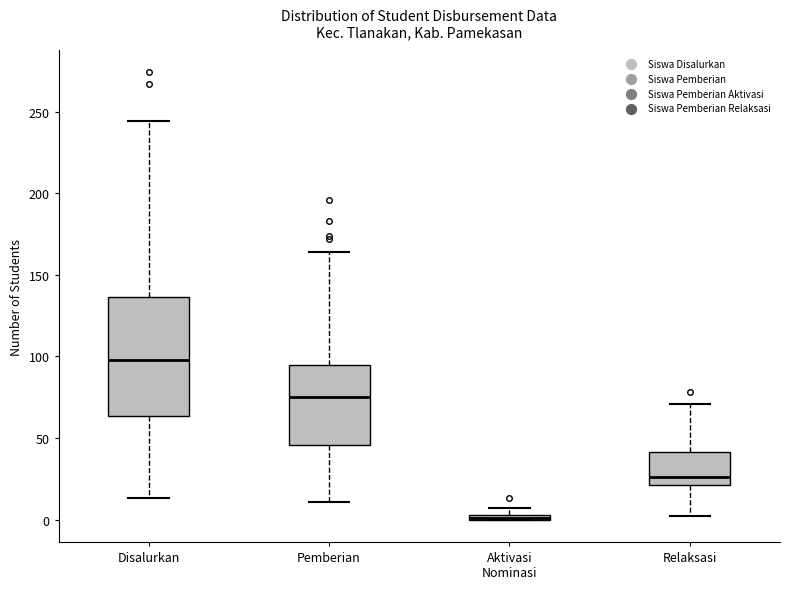

Where does the median line of the box for Relaksasi sit on the y-axis? The values are not printed on the chart, so give them approximately, as read against the axis.

25